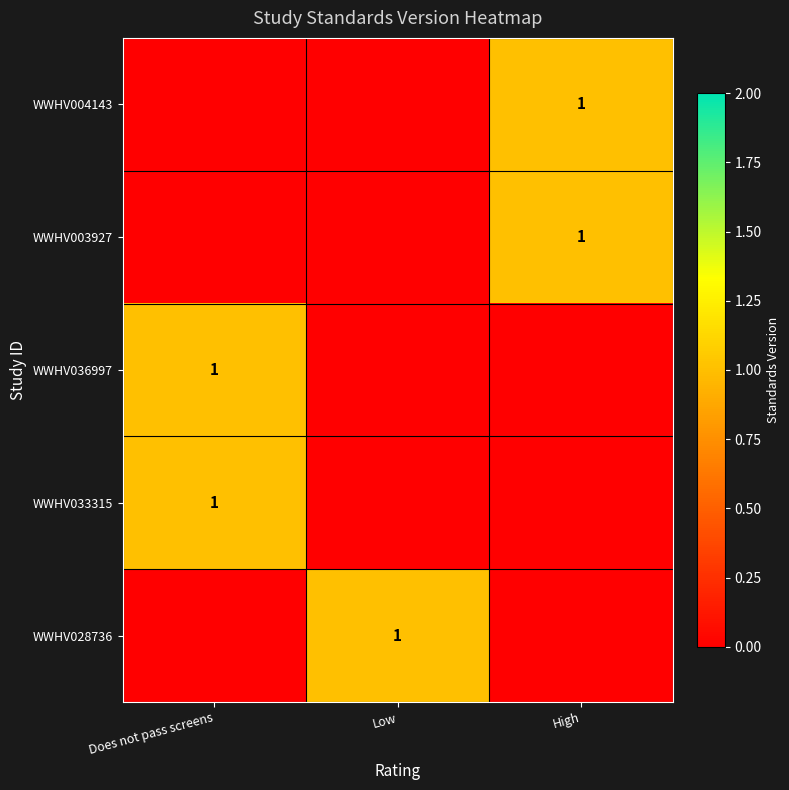

What is the spread (max minus min) of values at High?

1